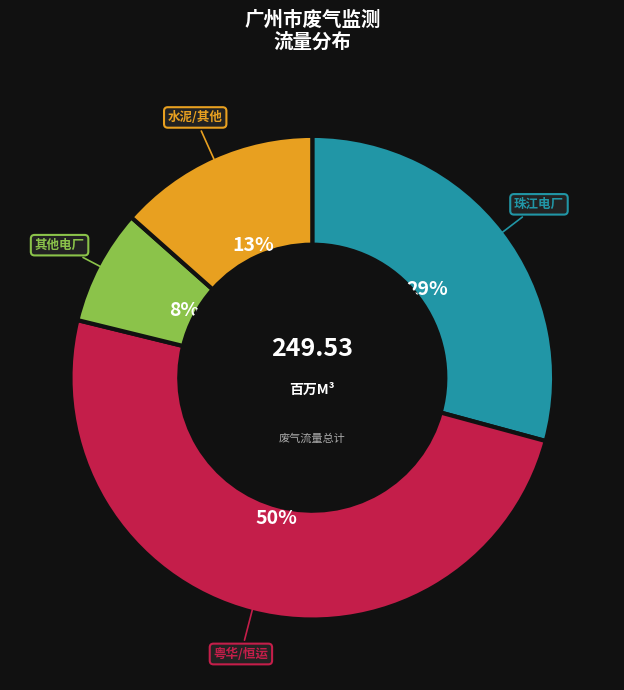

Which has a higher value, 珠江电厂 or 水泥/其他?

珠江电厂